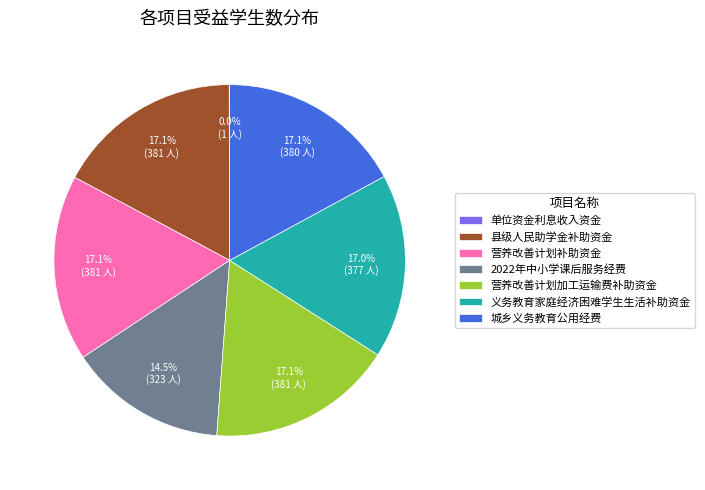

What portion of the pie excludes 营养改善计划加工运输费补助资金?

82.9%